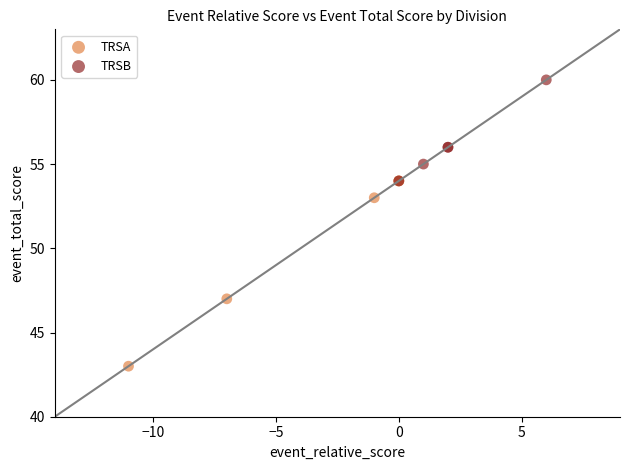

What are all the series names shown in the legend?

TRSA, TRSB